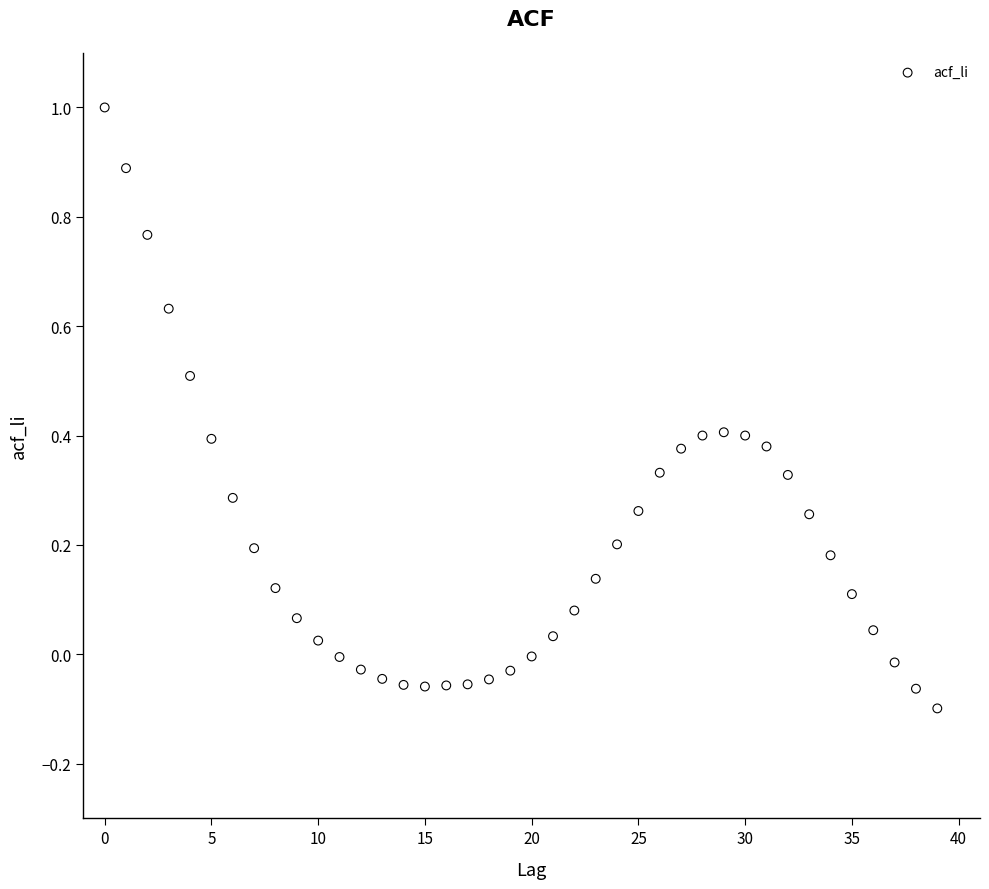

What is the range of Y values (max minus min)?

1.1